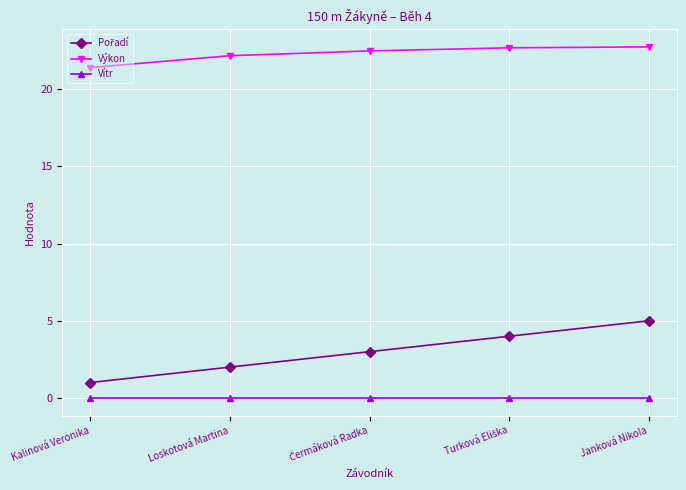

What is the difference between the highest and lowest values at Kalinová Veronika?

21.4